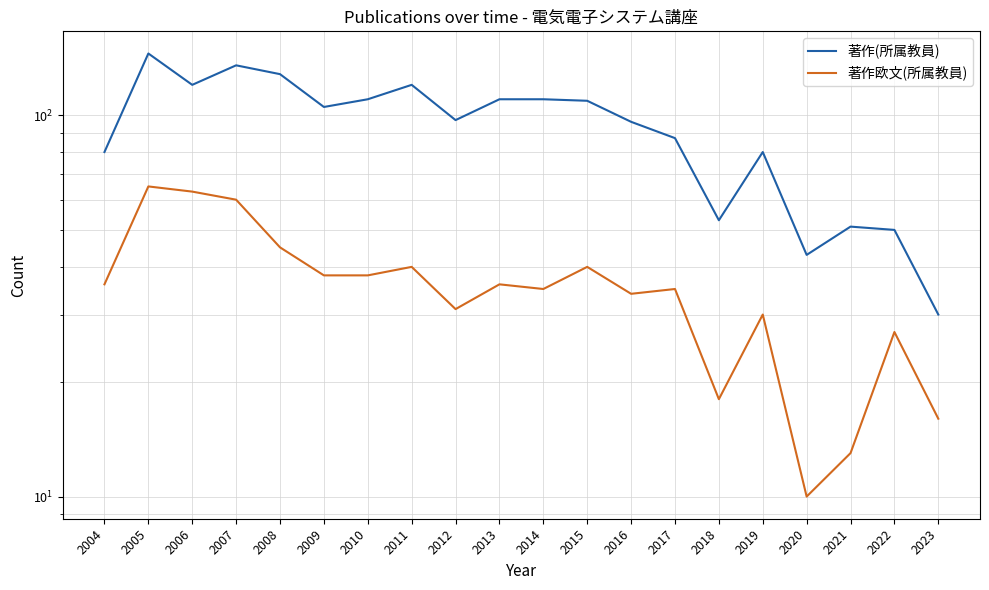

What is the difference between the second highest and minimum values in the 著作(所属教員) series?

105